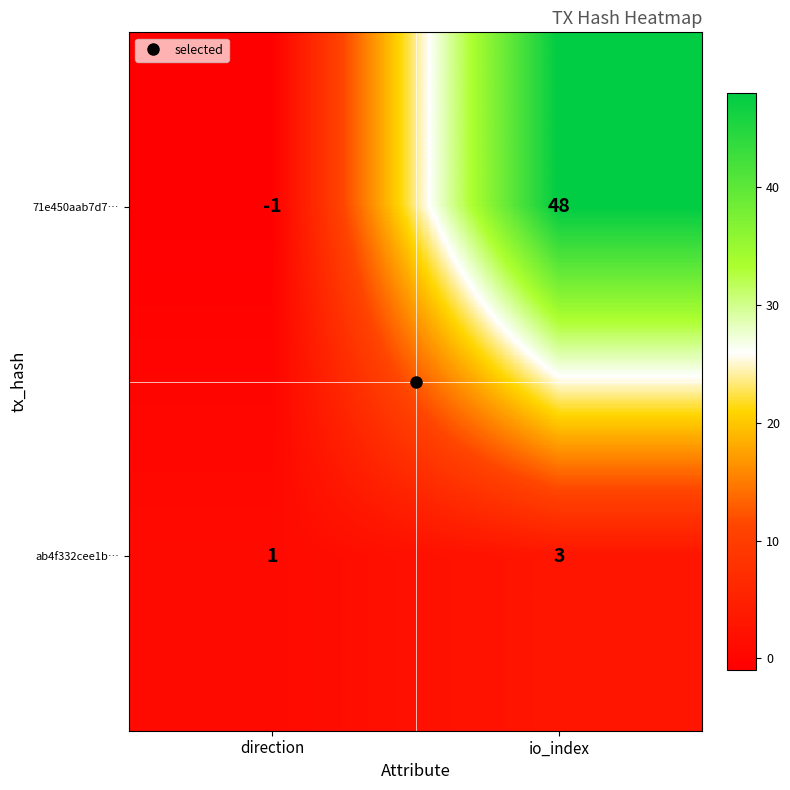

What is the total value across all series at io_index?

51